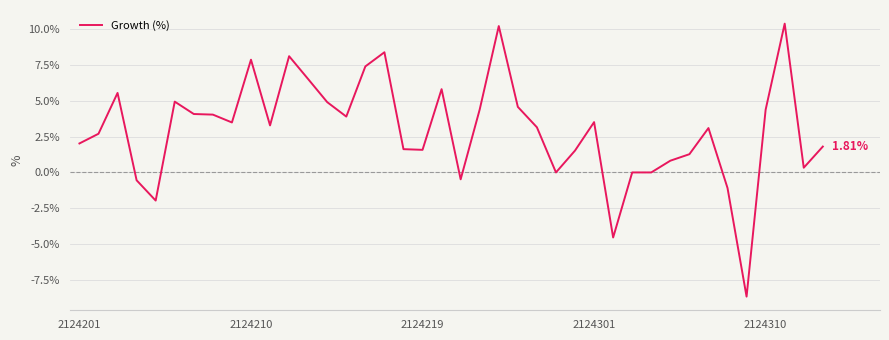

Count the number of categories in the chart.

40